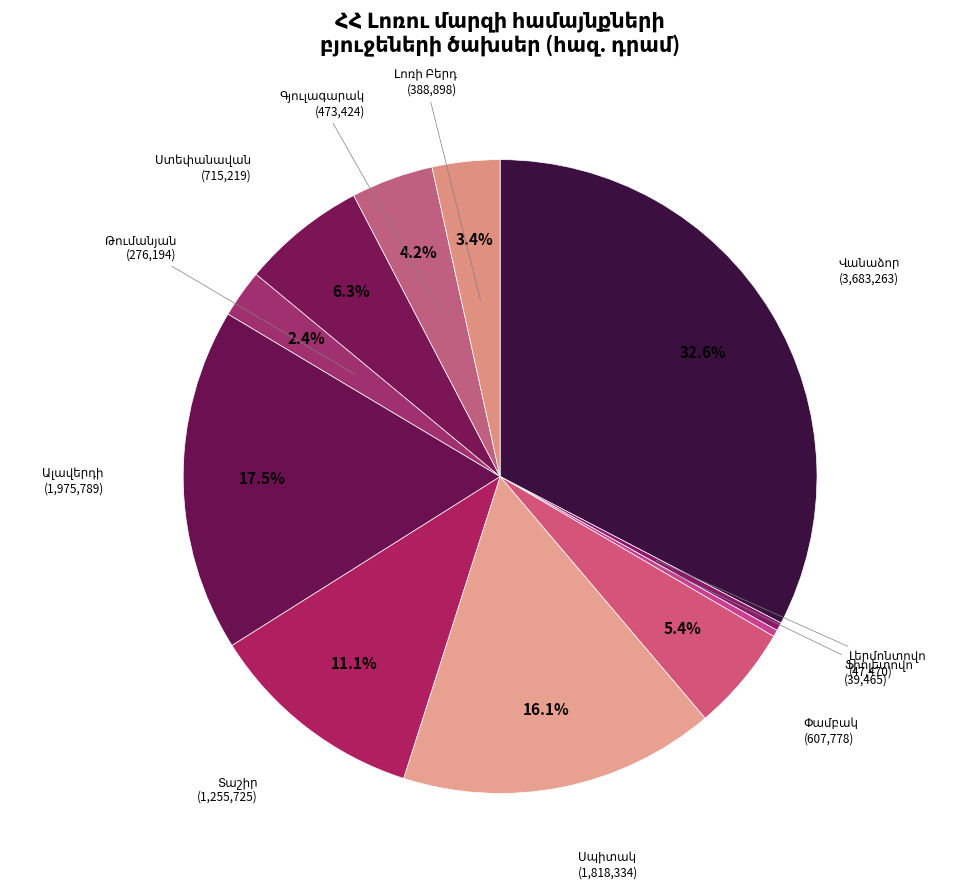

How many segments does this pie chart have?

11